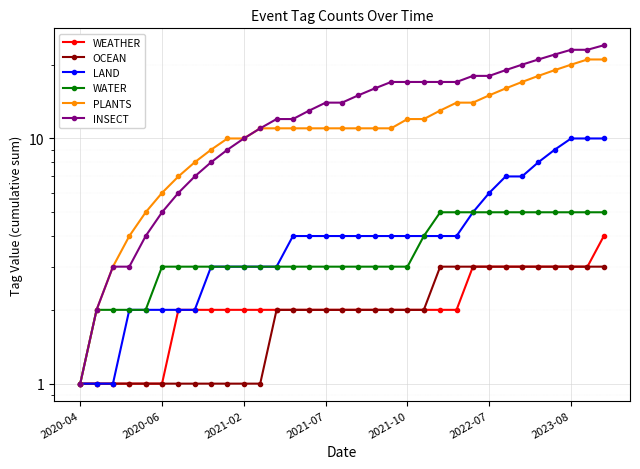

True or false: WATER and WEATHER intersect in this chart.

False